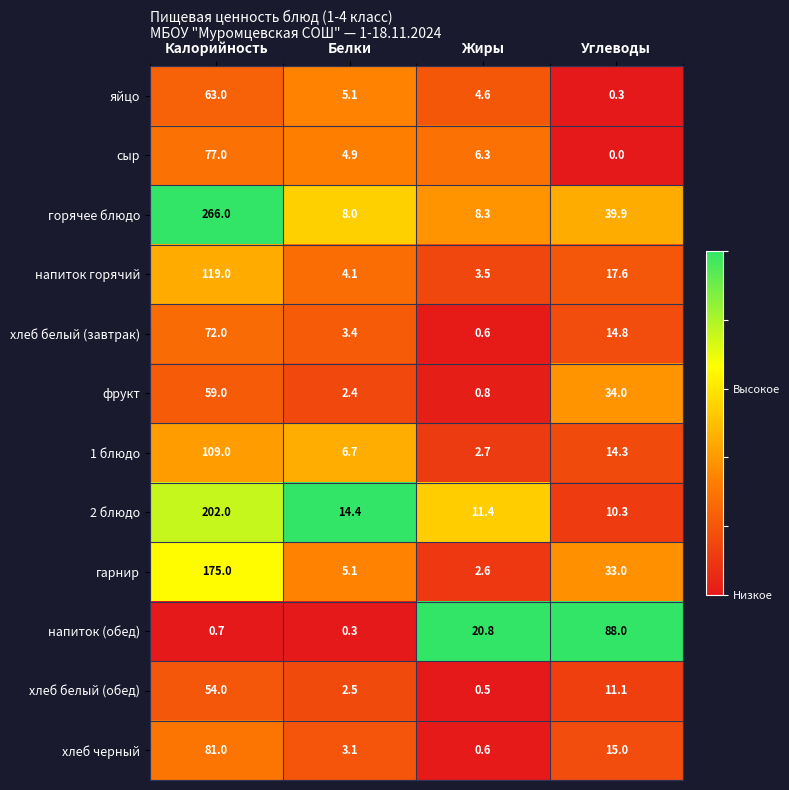

What is the total value across all series at Жиры?

62.7